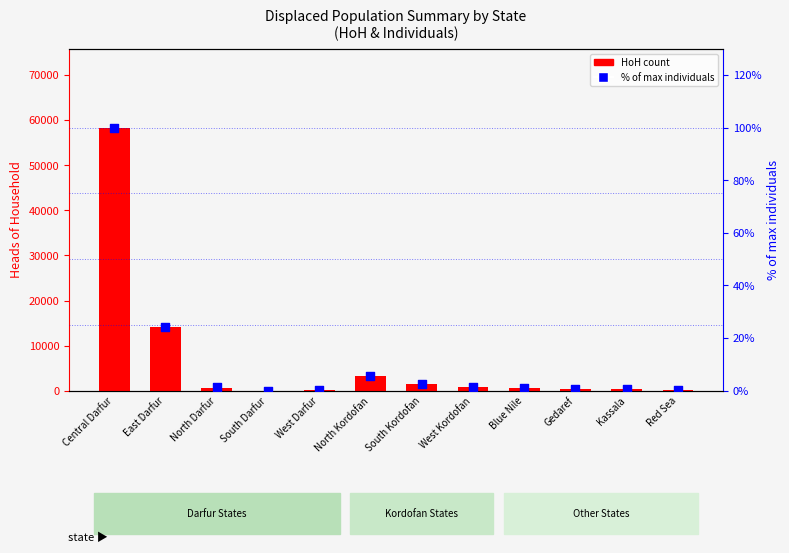

What are all the series names shown in the legend?

HoH count, % of max individuals